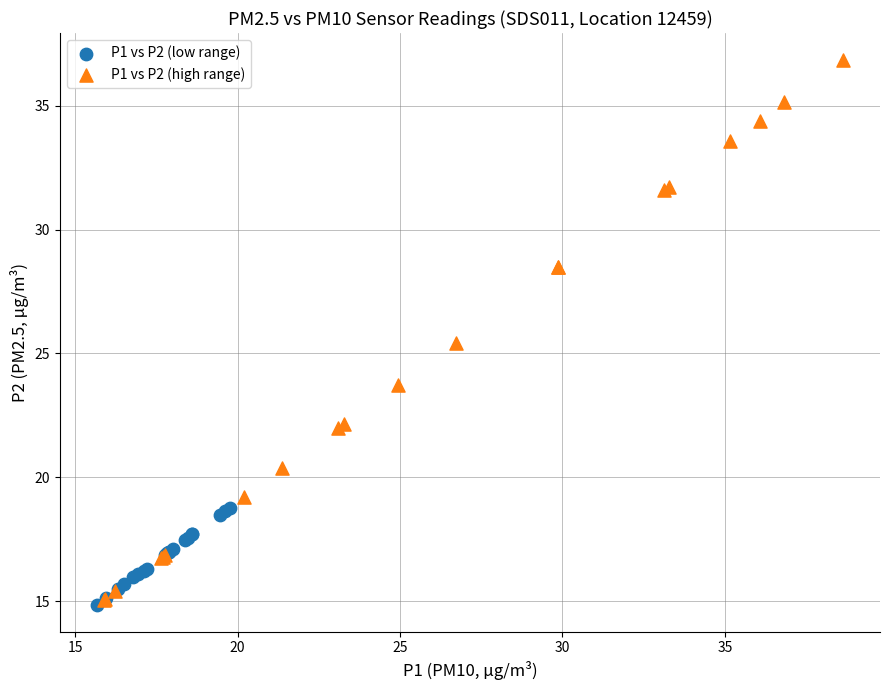

Which series reaches the maximum Y coordinate?

P1 vs P2 (high range)